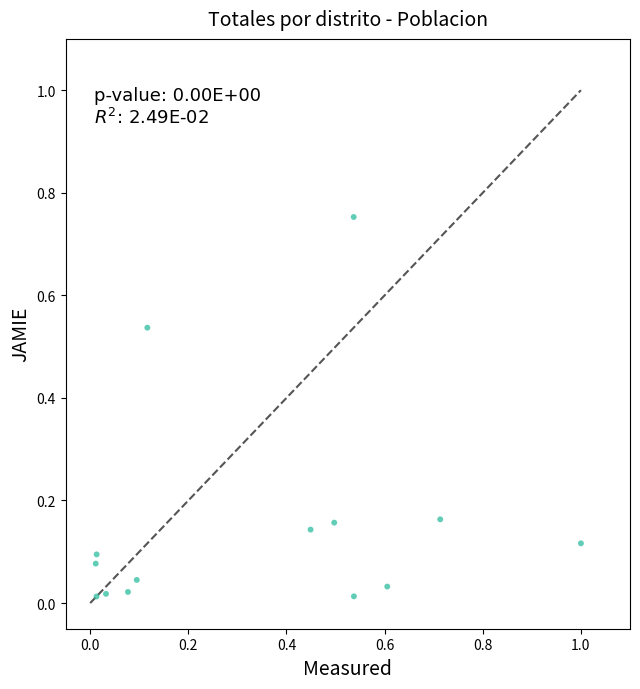

What is the range of X values (max minus min)?

1.0